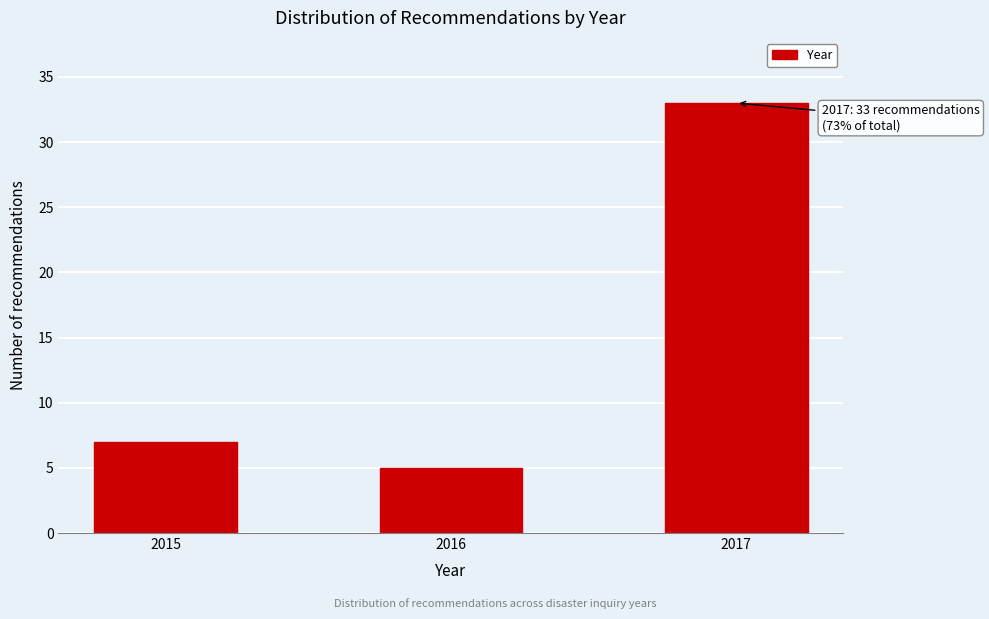

Reading left to right, extract all data points from this chart.

7	5	33